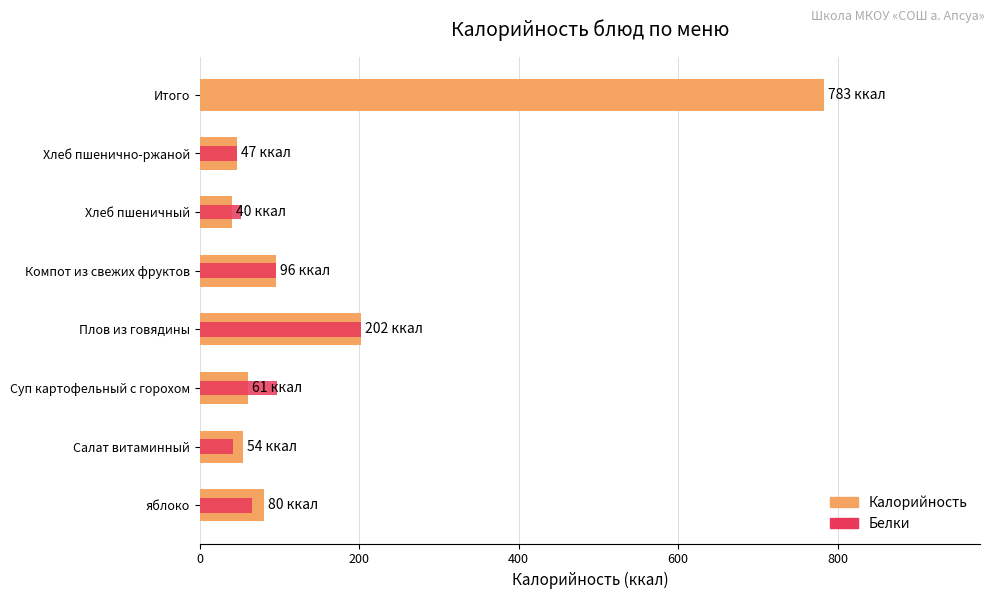

Which series has the largest total across all categories?

Калорийность